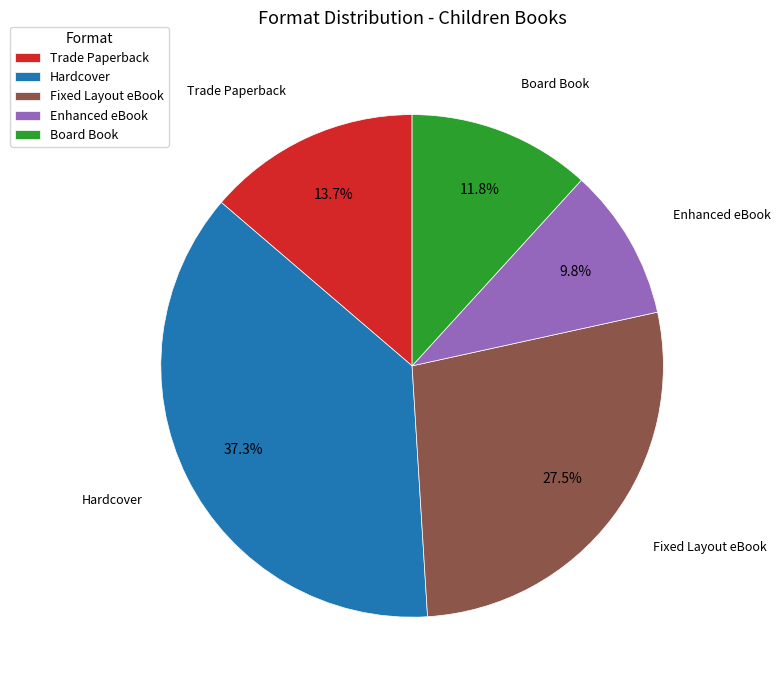

What is the smallest slice in the pie chart?

Enhanced eBook